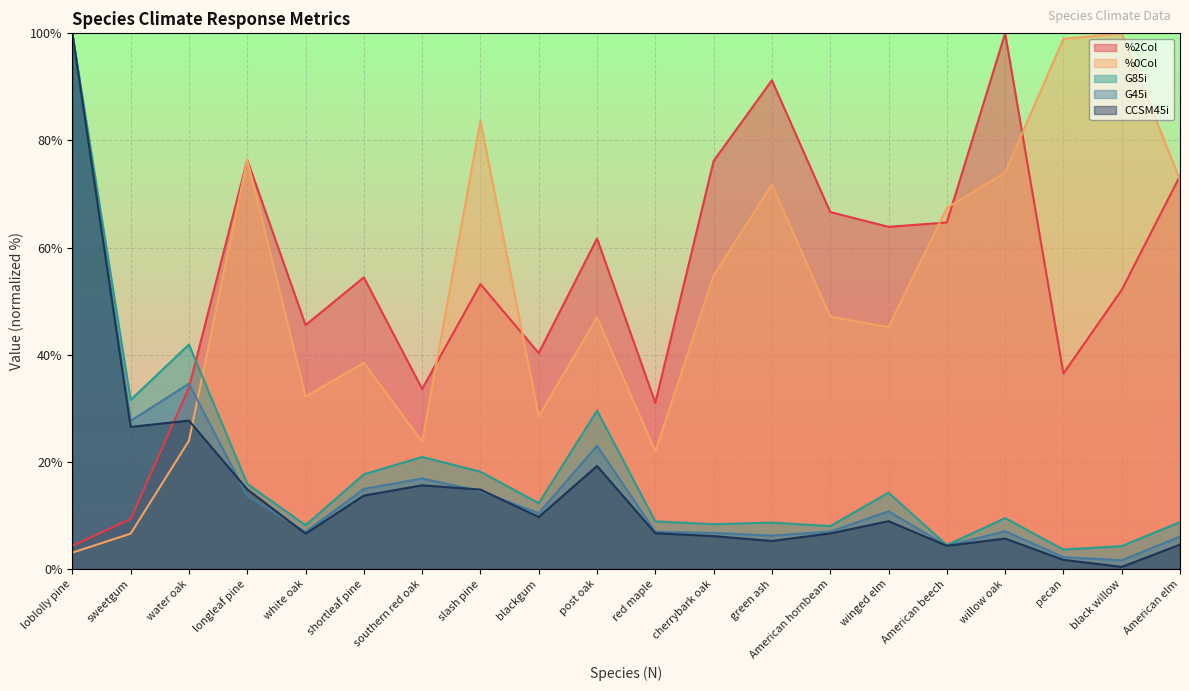

Which category has the highest value across all series?

willow oak